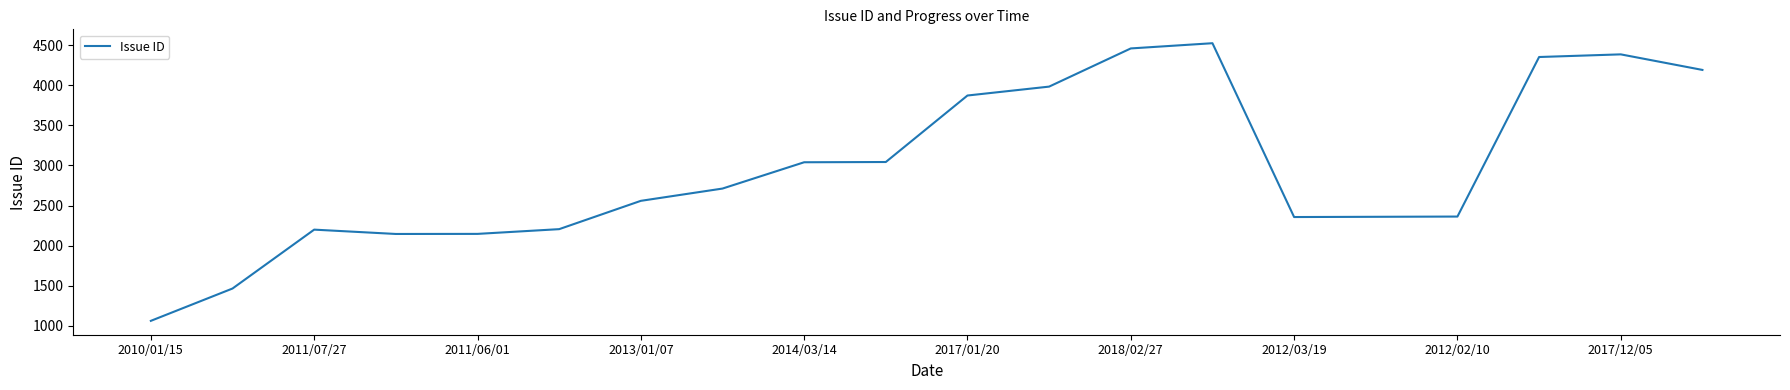

What is the difference between the maximum and minimum values?

3461